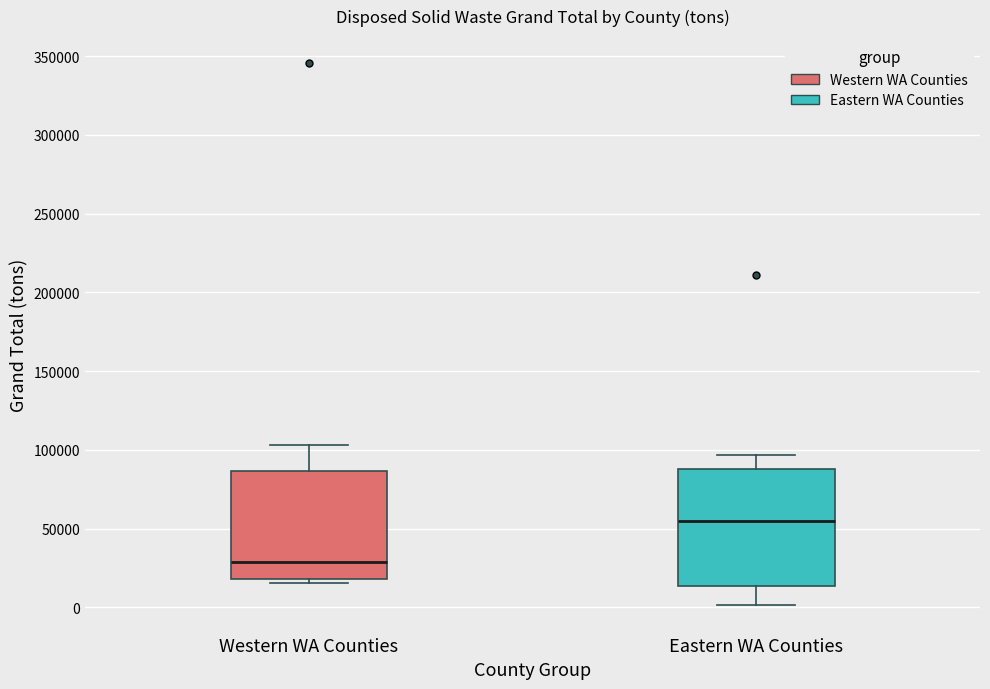

Reading left to right, read every box against the y-axis: the position of its median line, the range the box covers, and the ends of its whiskers. The values are not printed on the chart, so give them approximately, as read against the axis.

Western WA Counties: median 30000, box 20000 to 85000, whiskers 15000 to 105000
Eastern WA Counties: median 55000, box 15000 to 90000, whiskers 0 to 95000